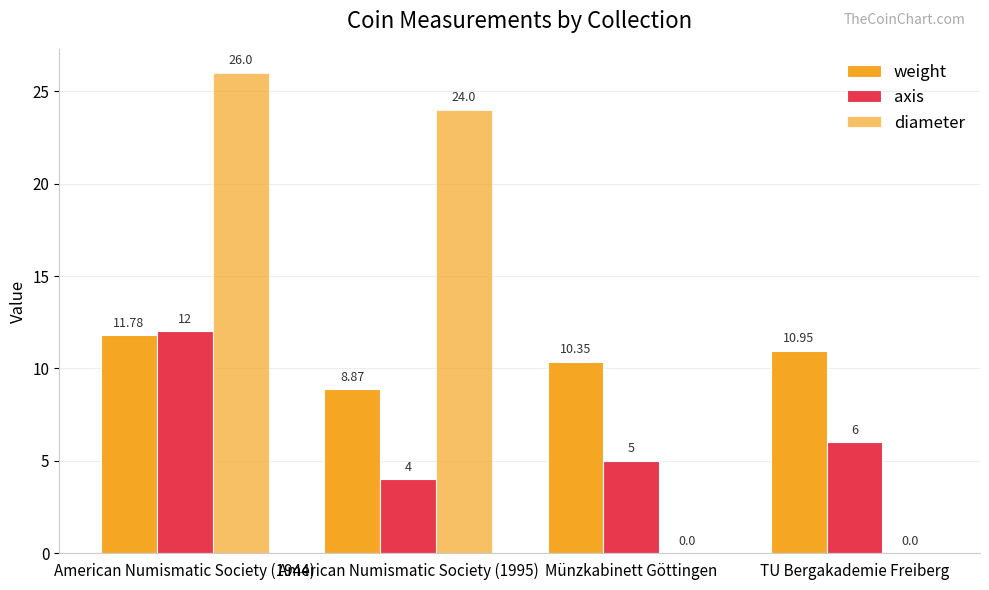

At which label is diameter closest to 13?

American Numismatic Society (1995)